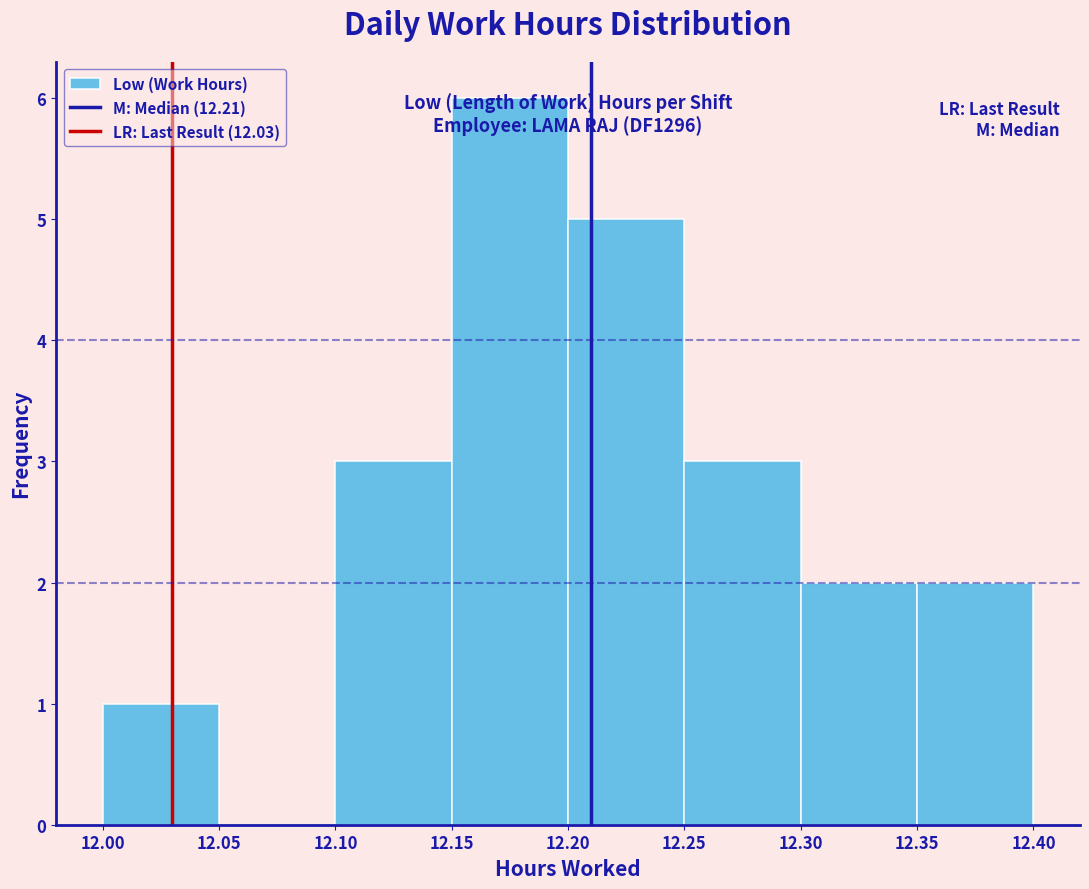

Which range on the x-axis has the tallest bar?

12.15 to 12.20